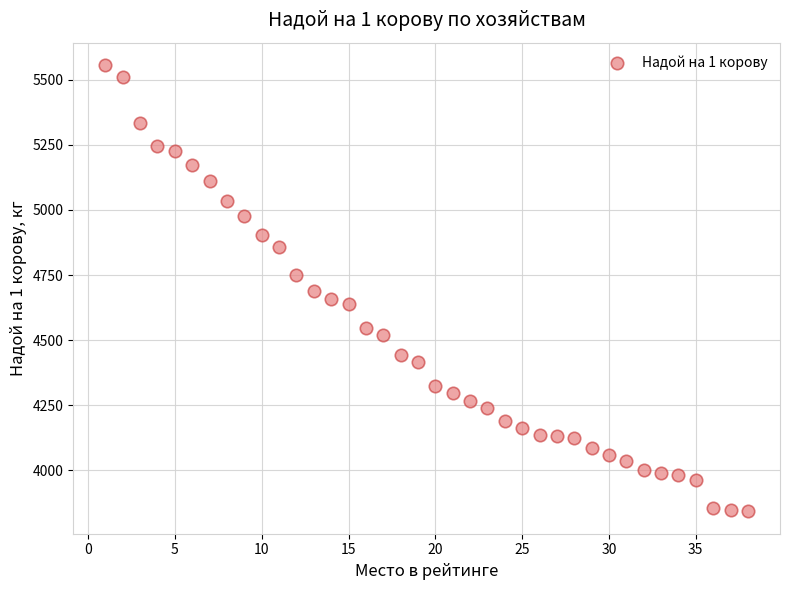

What is the range of Y values (max minus min)?

1715